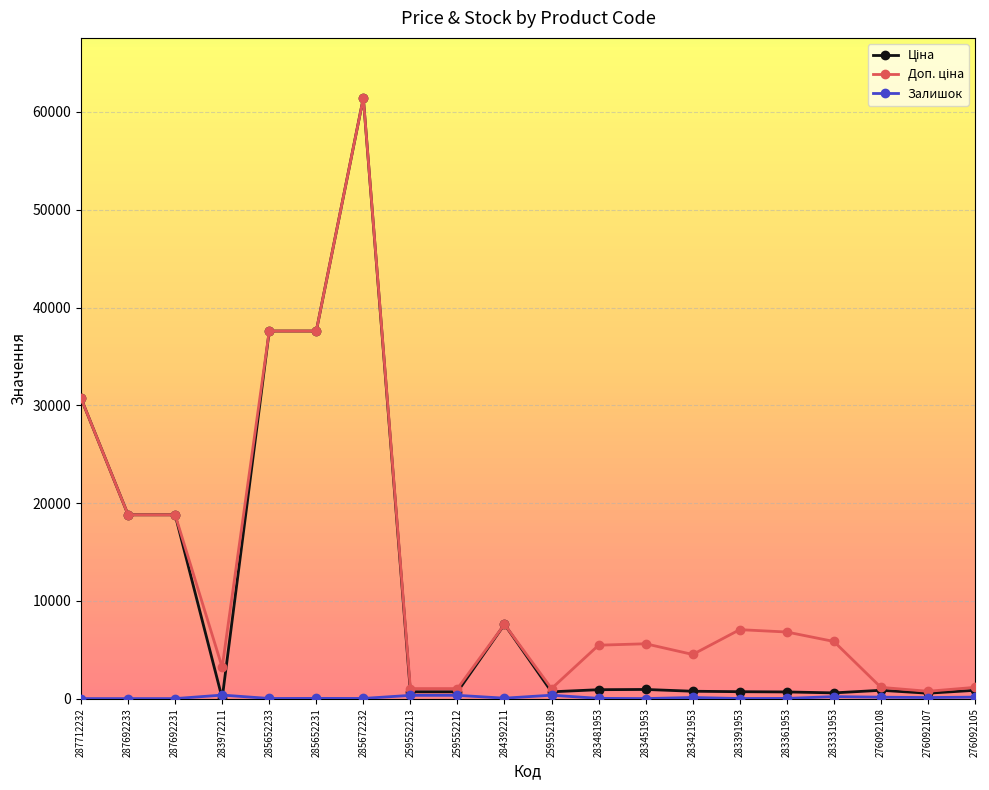

What is the greatest value displayed?

61434.3